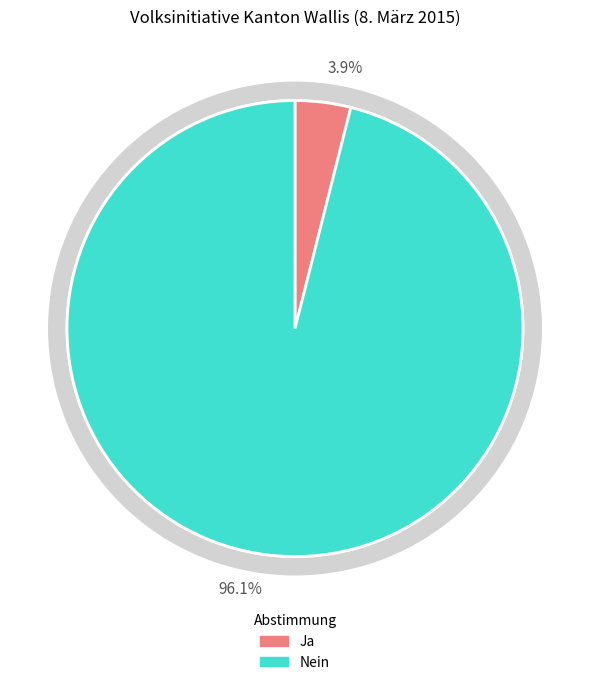

To the nearest percent, what is the difference between the Ja and Nein slice percentages?

92%